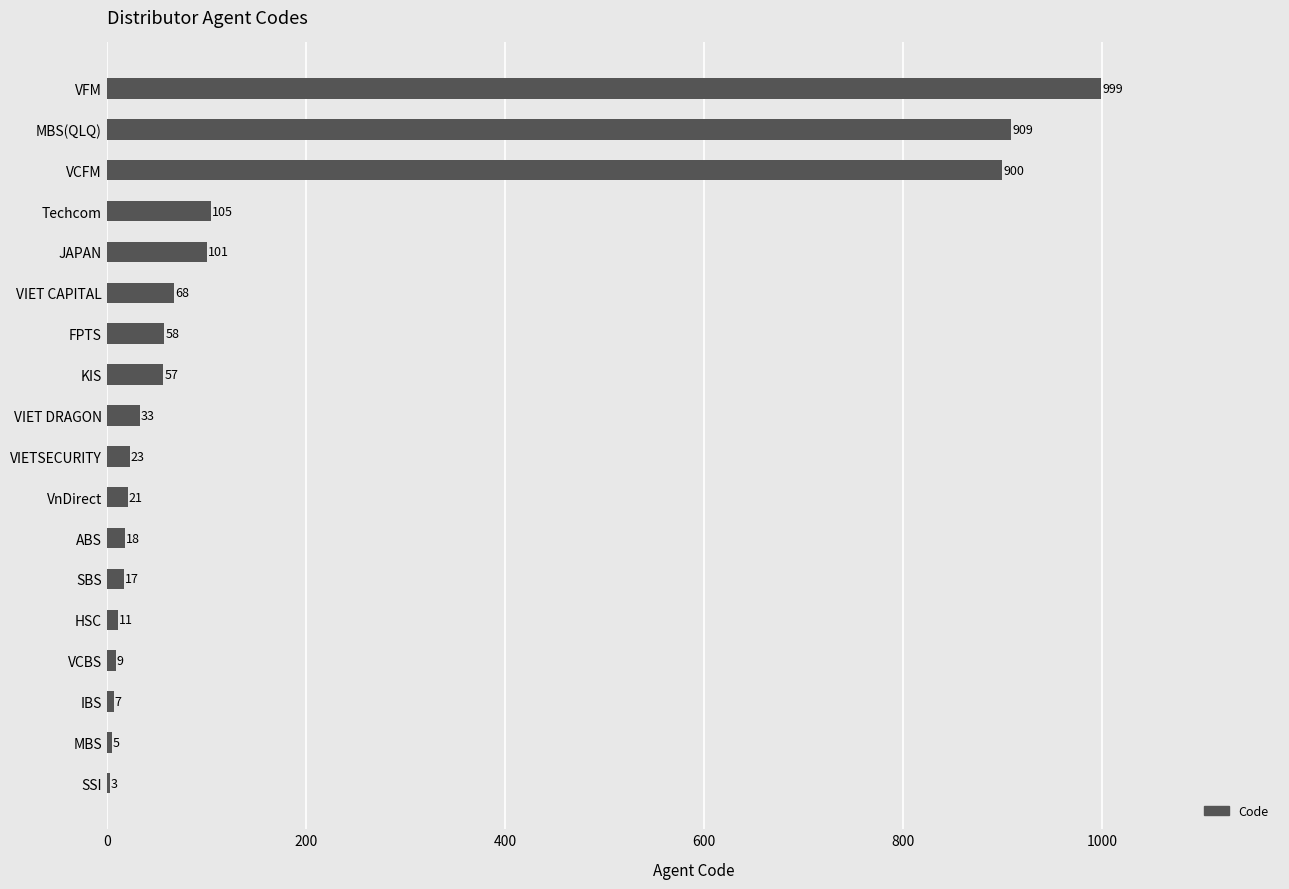

What is the sum of all values?

3344